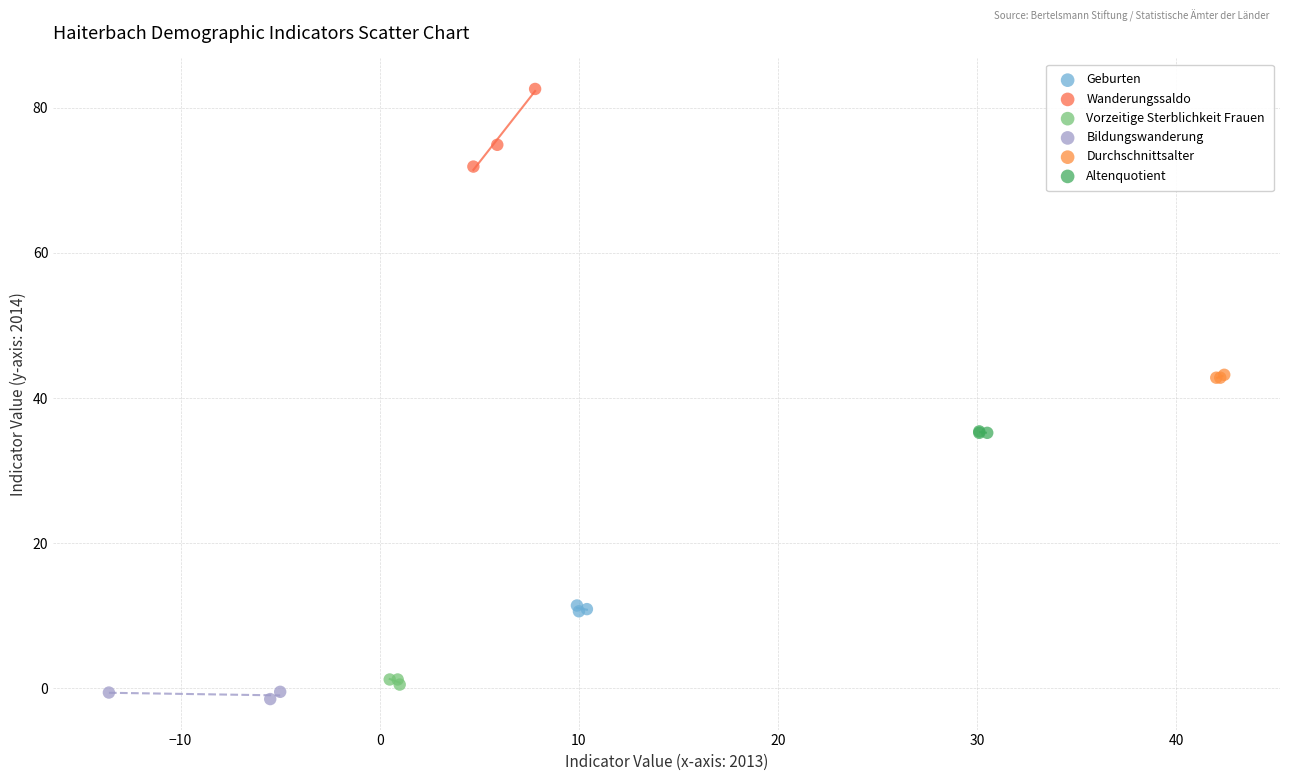

Which series has the largest Y range (max minus min)?

Wanderungssaldo